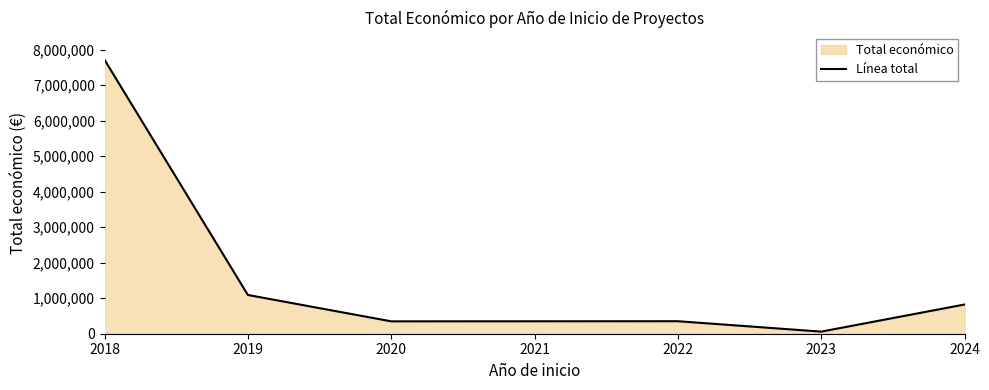

What is the sum of all values?

10392518